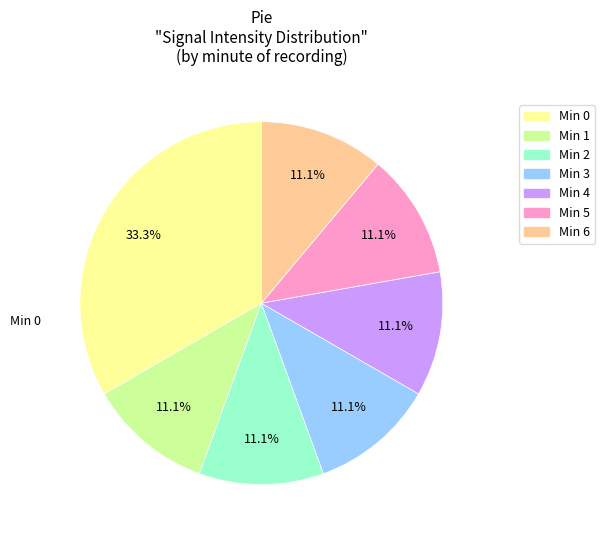

What percentage is NOT represented by Min 3?

88.9%